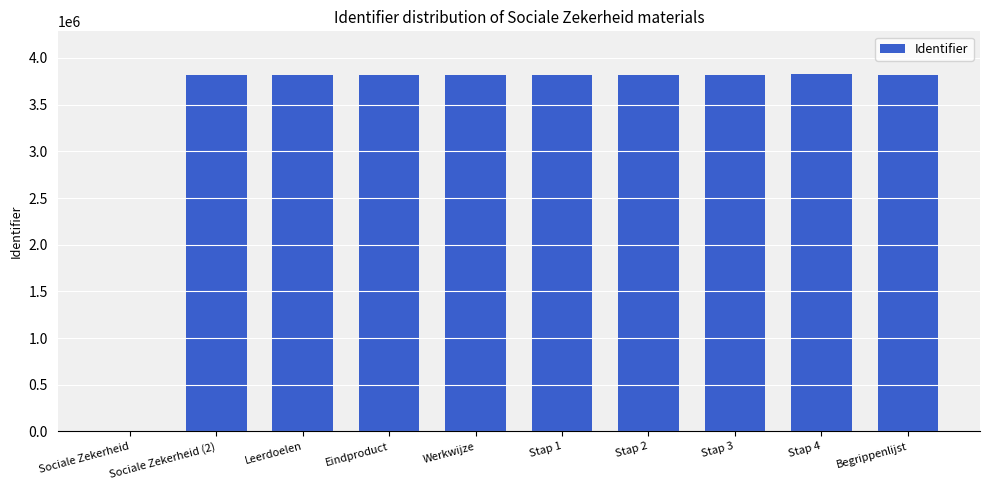

The value at Sociale Zekerheid is 0. True or false?

True